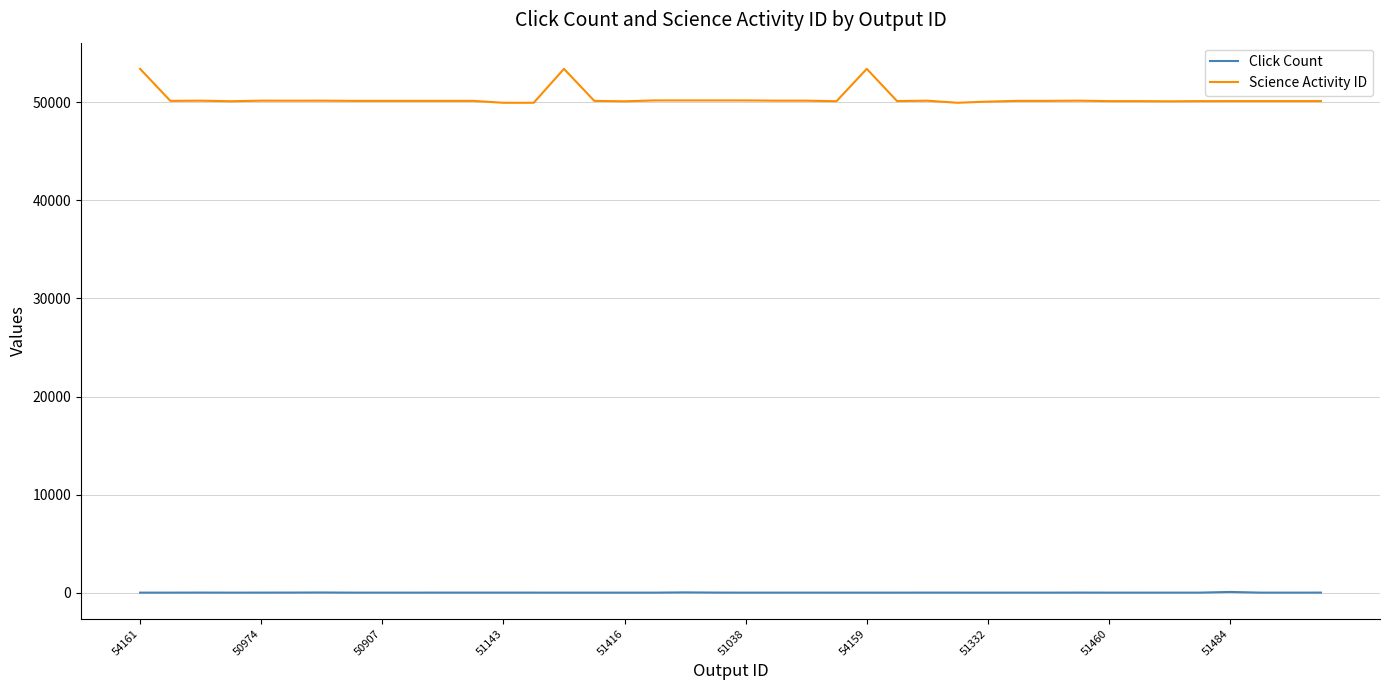

True or false: Click Count and Science Activity ID intersect in this chart.

False